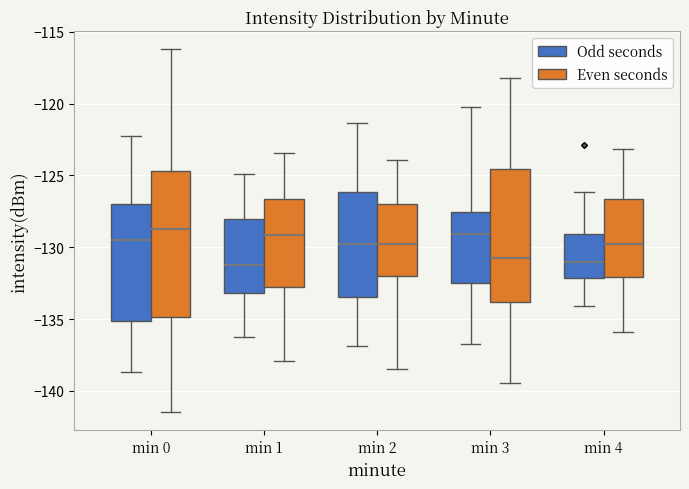

Reading left to right, transcribe this box plot: for each box, give where its median line is, the range the box spans, and where its two whiskers end, as read against the y-axis. The values are not printed on the chart, so give them approximately, as read against the axis.

min 0 (Odd seconds): median -129.5, box -135.0 to -127.0, whiskers -138.5 to -122.5
min 0 (Even seconds): median -128.5, box -135.0 to -124.5, whiskers -141.5 to -116.0
min 1 (Odd seconds): median -131.0, box -133.0 to -128.0, whiskers -136.5 to -125.0
min 1 (Even seconds): median -129.0, box -133.0 to -126.5, whiskers -138.0 to -123.5
min 2 (Odd seconds): median -130.0, box -133.5 to -126.0, whiskers -137.0 to -121.5
min 2 (Even seconds): median -130.0, box -132.0 to -127.0, whiskers -138.5 to -124.0
min 3 (Odd seconds): median -129.0, box -132.5 to -127.5, whiskers -136.5 to -120.5
min 3 (Even seconds): median -130.5, box -134.0 to -124.5, whiskers -139.5 to -118.0
min 4 (Odd seconds): median -131.0, box -132.0 to -129.0, whiskers -134.0 to -126.0
min 4 (Even seconds): median -130.0, box -132.0 to -126.5, whiskers -136.0 to -123.0